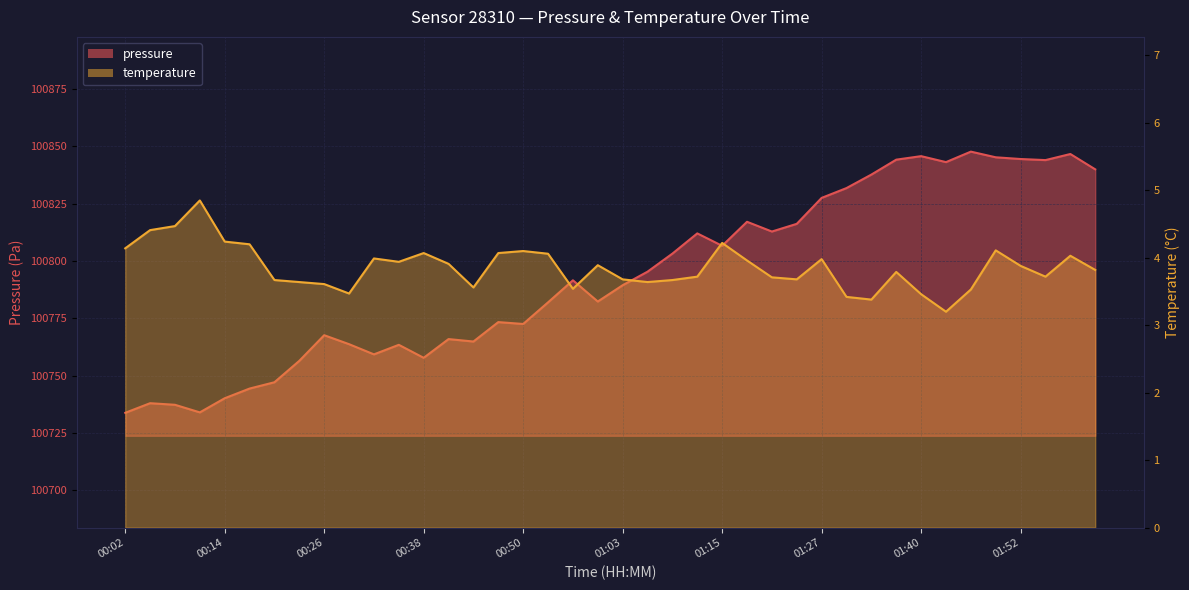

Does the chart display data point markers on the line(s)?

No